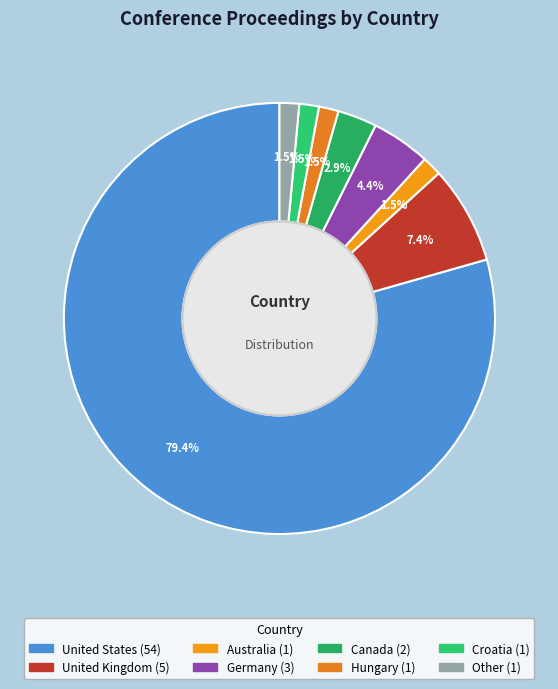

To the nearest percent, what is the combined percentage of United States and Germany?

84%